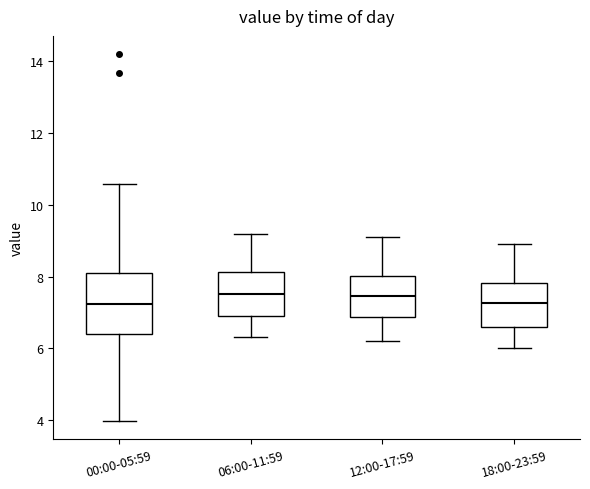

Comparing the boxes themselves (not the whiskers), which one is the tallest?

00:00-05:59